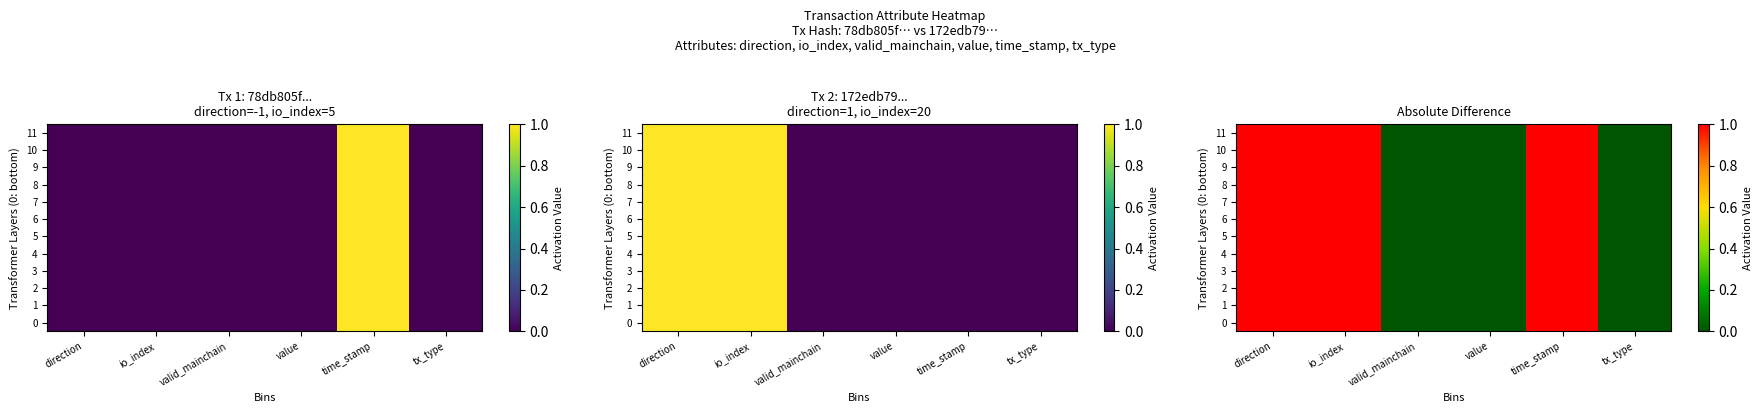

Which has a higher value, time_stamp or value?

time_stamp